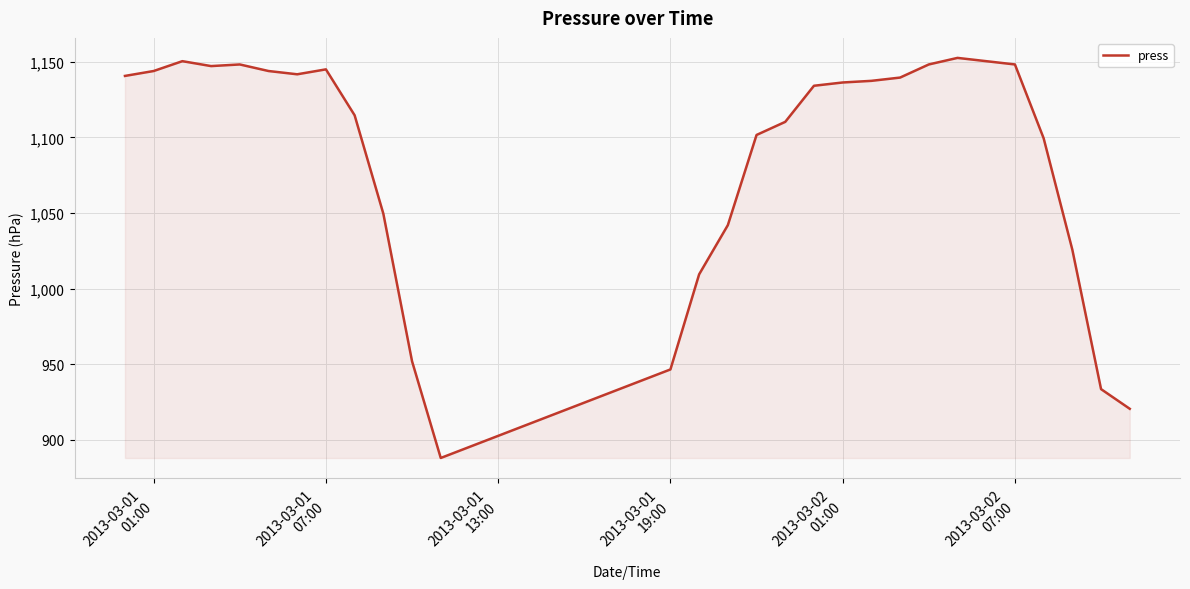

What is the minimum value shown in the chart?

887.9